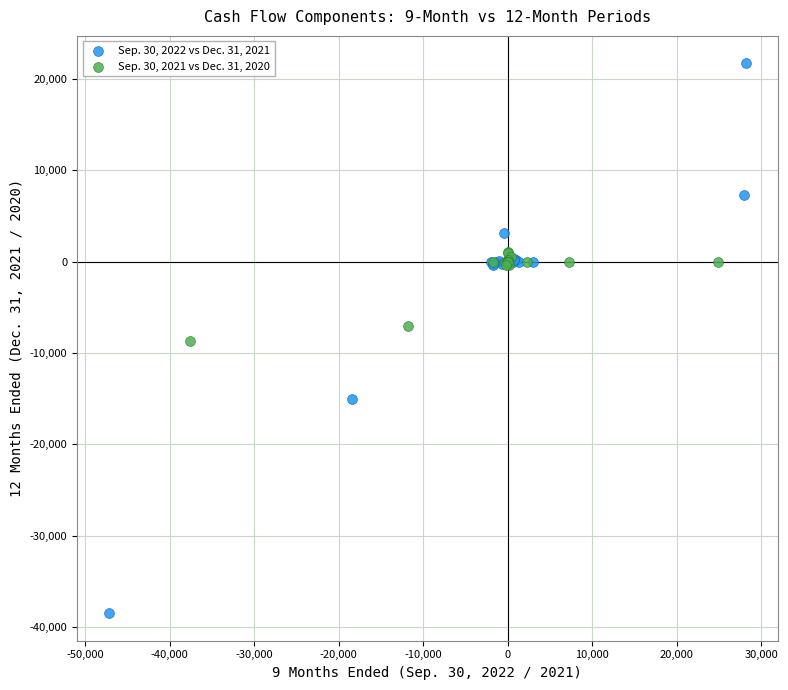

Which series contains the lowest Y value?

Sep. 30, 2022 vs Dec. 31, 2021